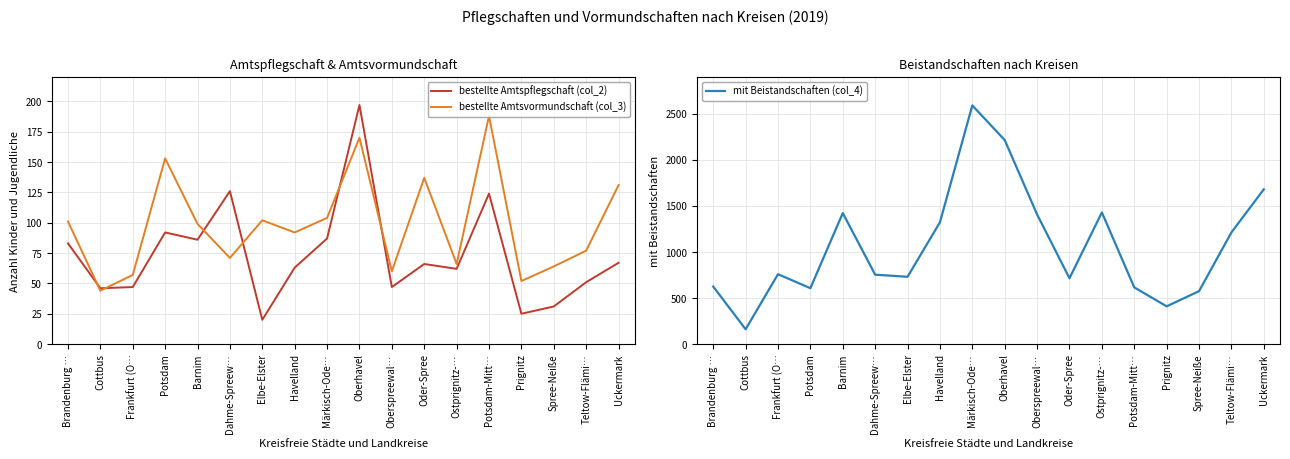

What position from the right is Potsdam-Mitt…?

5